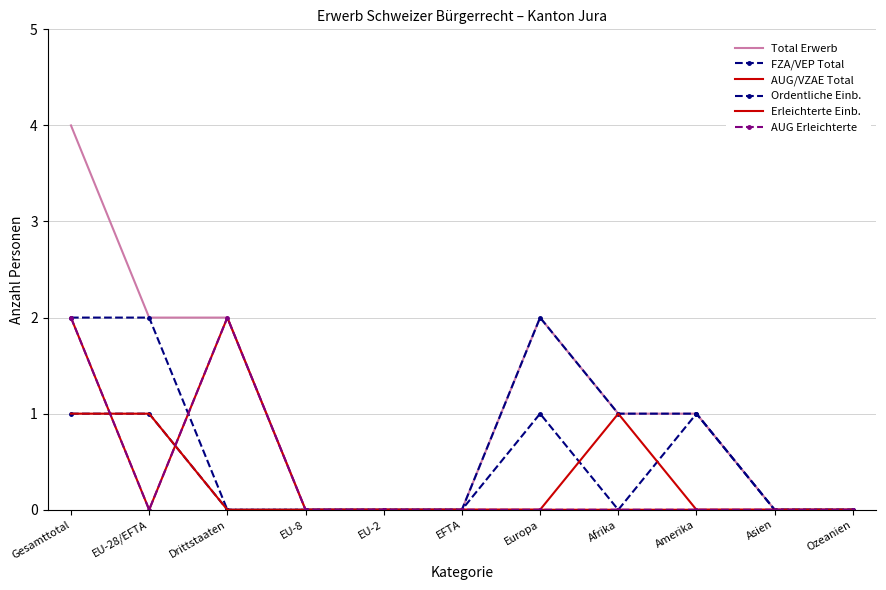

How many interior local peaks does the Erleichterte Einb. series have?

1